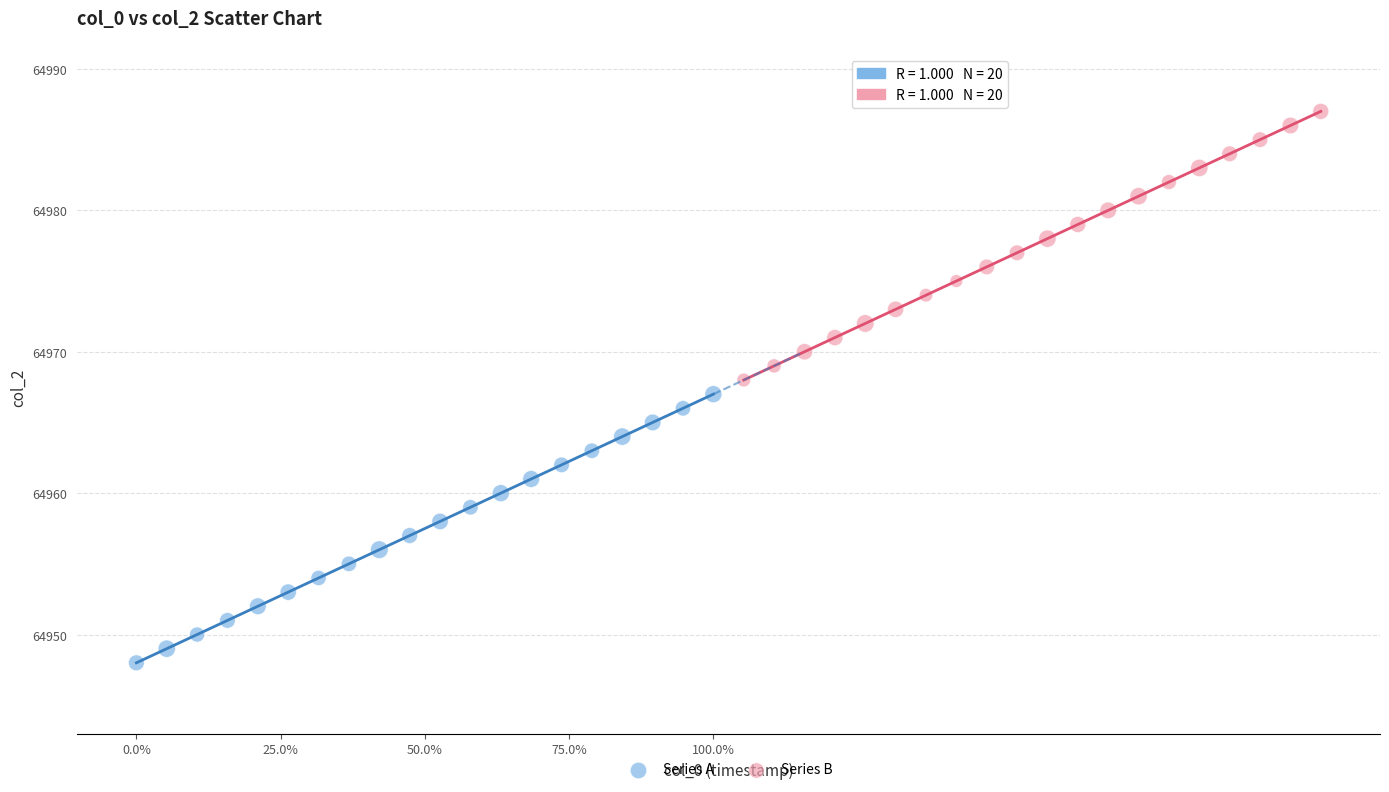

Which series contains the lowest Y value?

Series A